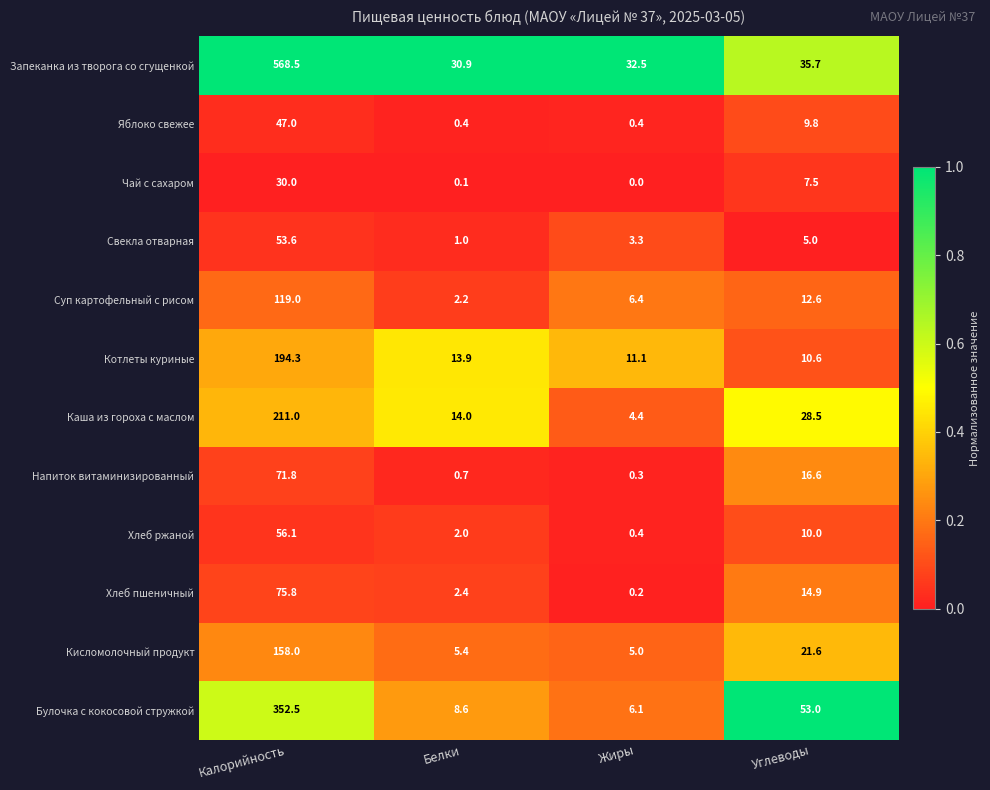

Between Белки and Углеводы, which series saw the biggest shift?

Булочка с кокосовой стружкой